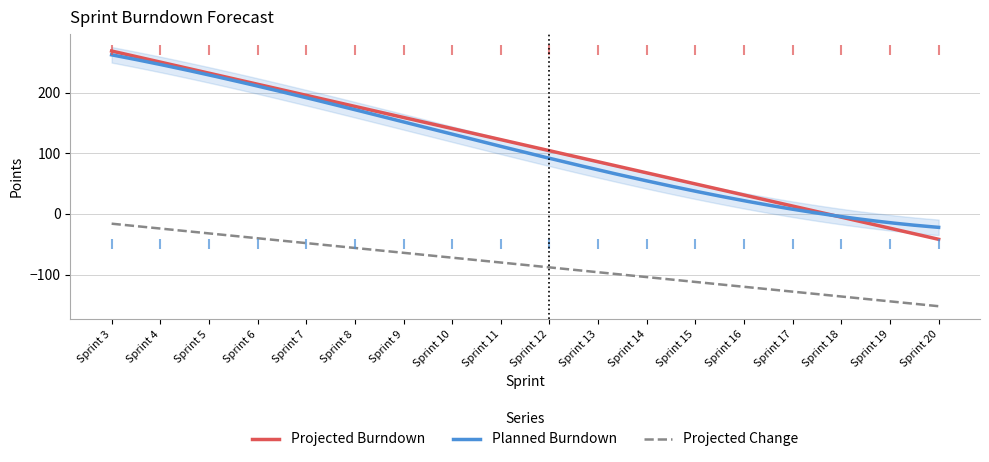

Reading left to right, what are all the values shown in this chart?

Projected Change: -16.0	-24.0	-32.0	-40.0	-48.0	-56.0	-64.0	-72.0	-80.0	-88.0	-96.0	-104.0	-112.0	-120.0	-128.0	-136.0	-144.0	-152.0
Projected Burndown: 268.5	250.2	232.0	213.8	195.5	177.2	159.0	140.8	122.5	104.2	86.0	67.8	49.5	31.2	13.0	-5.2	-23.5	-41.8
Planned Burndown: 268.5	239.5	229.0	209.0	189.0	170.0	159.0	140.0	100.0	100.0	60.0	60.0	44.0	24.0	3.0	-9.0	-17.0	-17.0